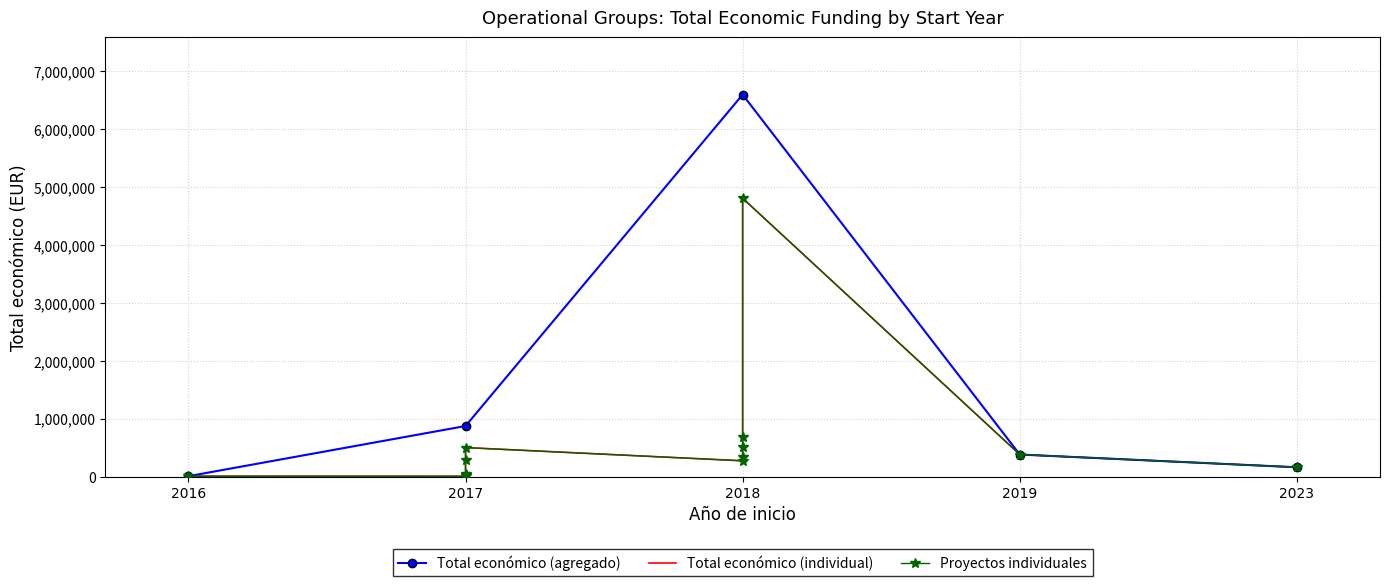

Does the chart have visible grid lines?

Yes